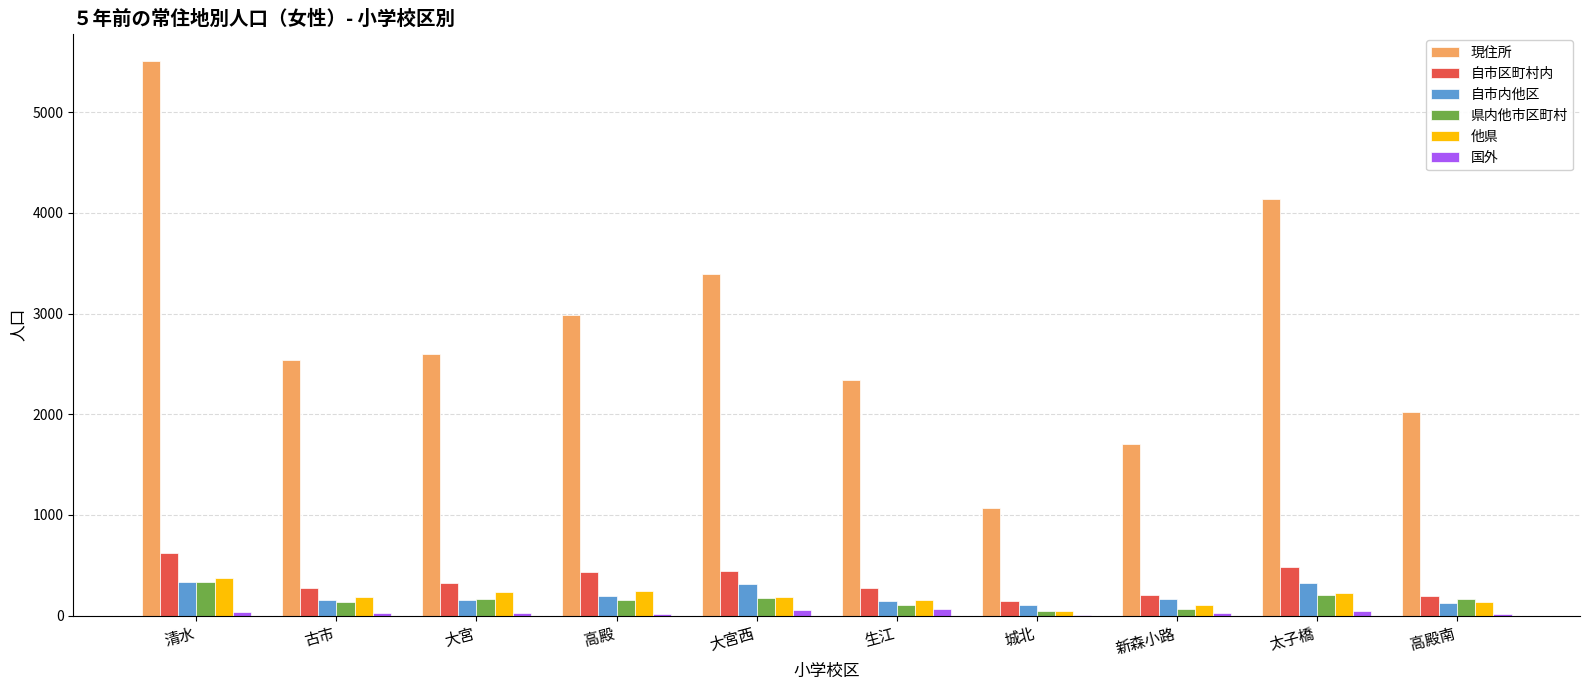

What value does the 国外 series have at 生江?

66